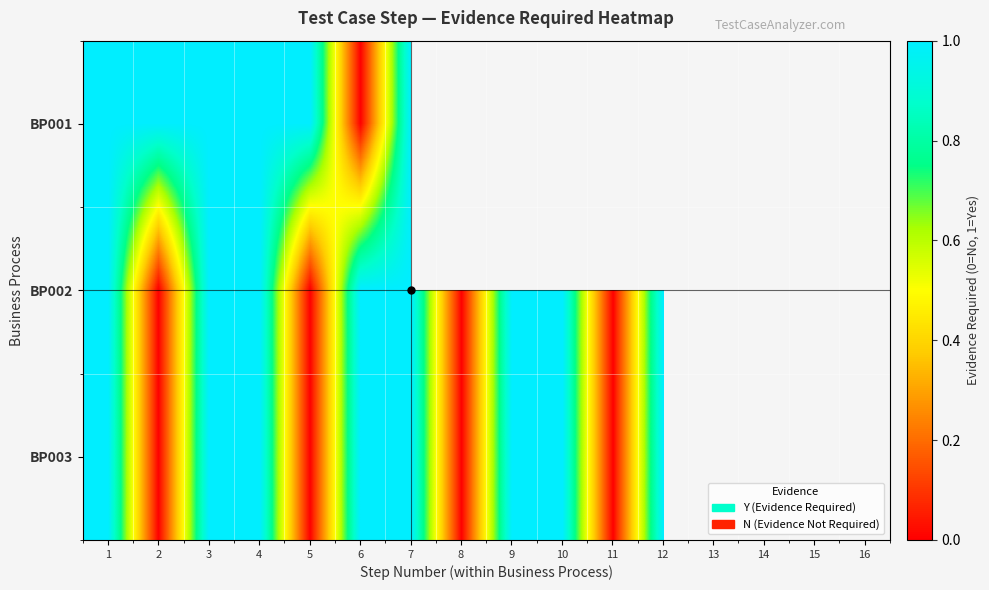

Is it true that BP001 equals 1.0 at 7?

True